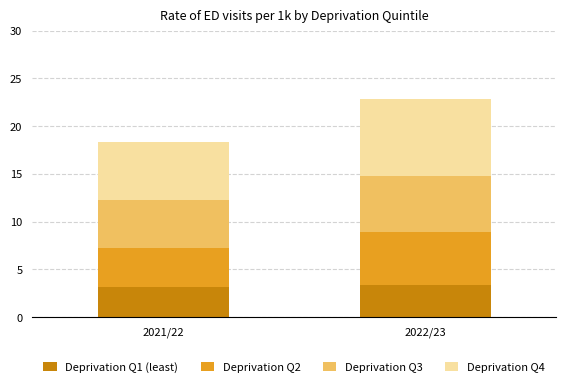

At which category is the sum across all series the highest?

2022/23